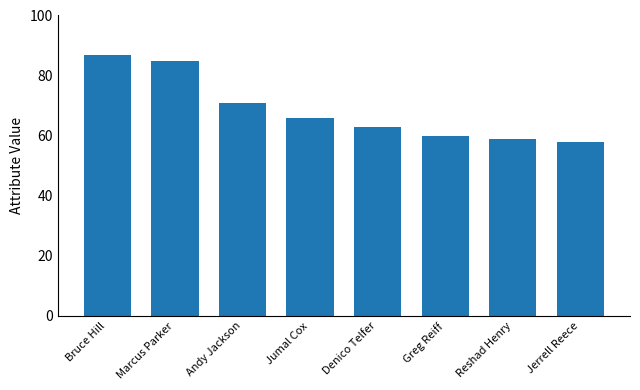

At which category does the chart reach its minimum across all series?

Jerrell Reece